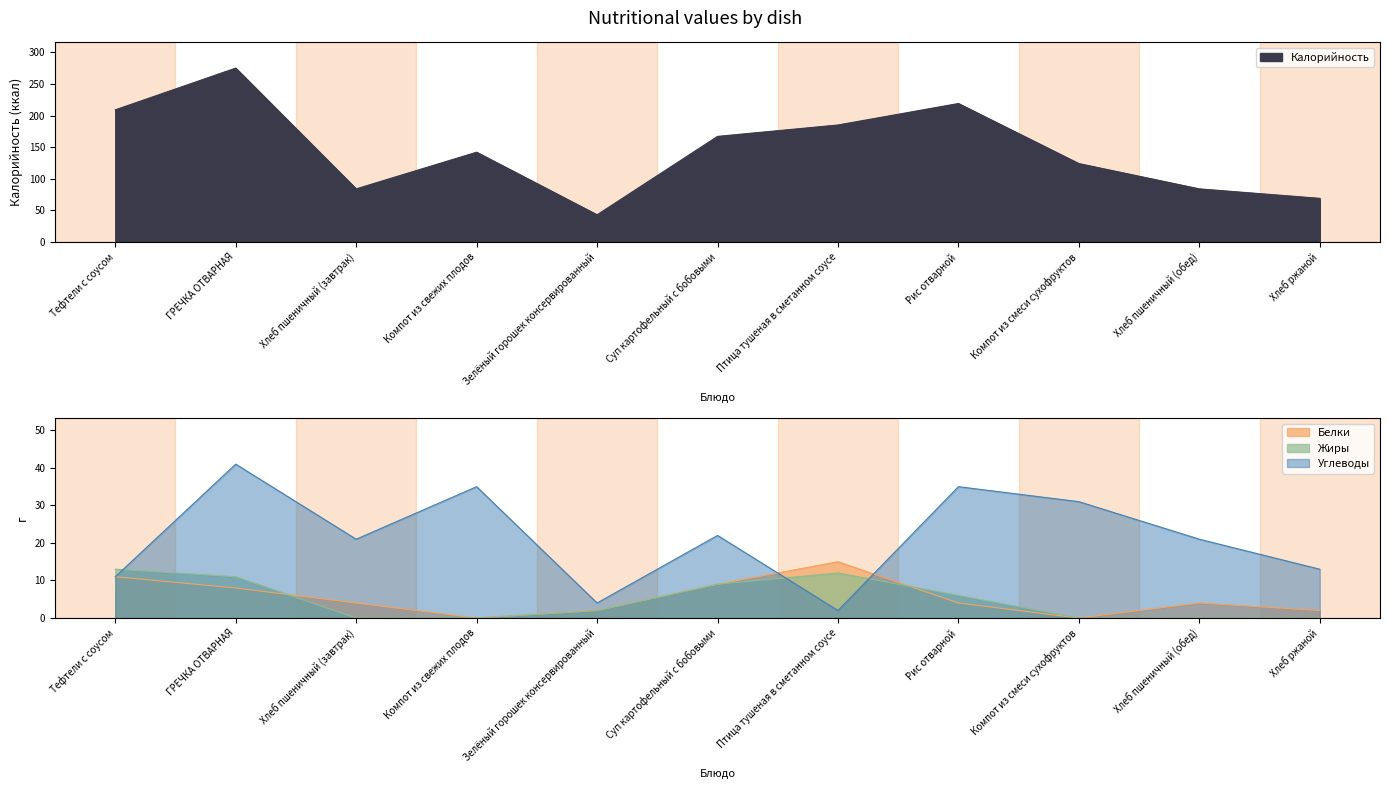

What are all the series names shown in the legend?

Калорийность, Белки, Жиры, Углеводы